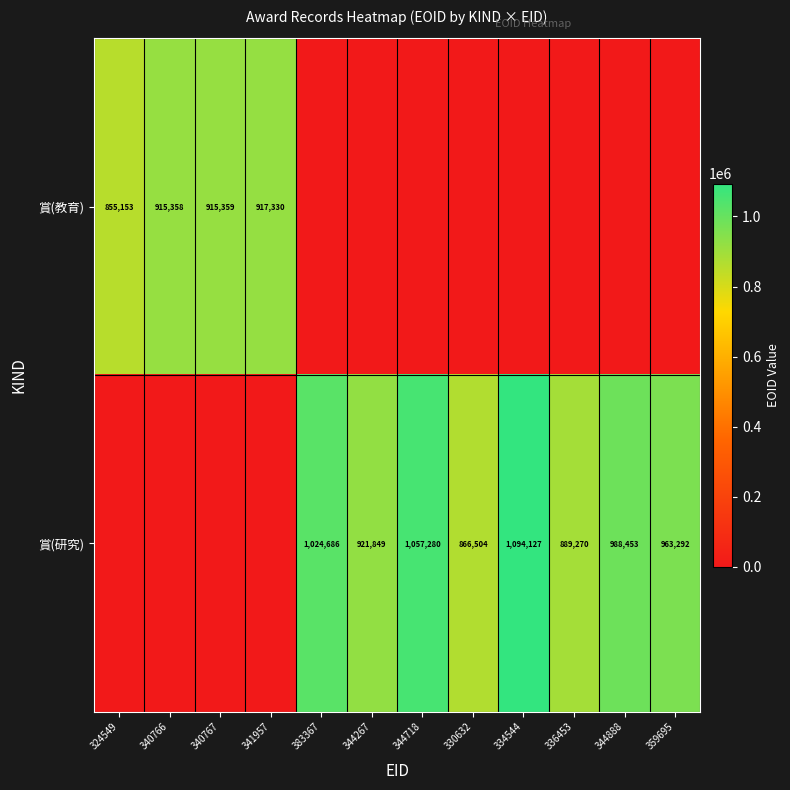

How many data points does each series have?

12